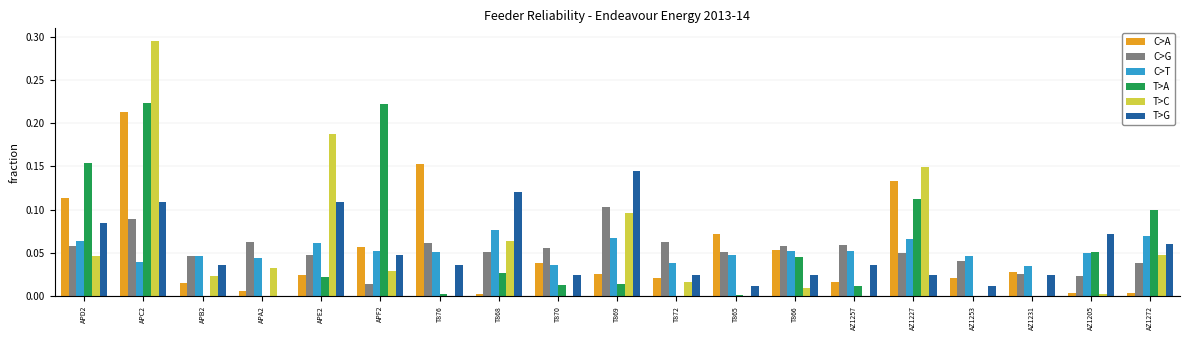

What are all the series names shown in the legend?

C>A, C>G, C>T, T>A, T>C, T>G